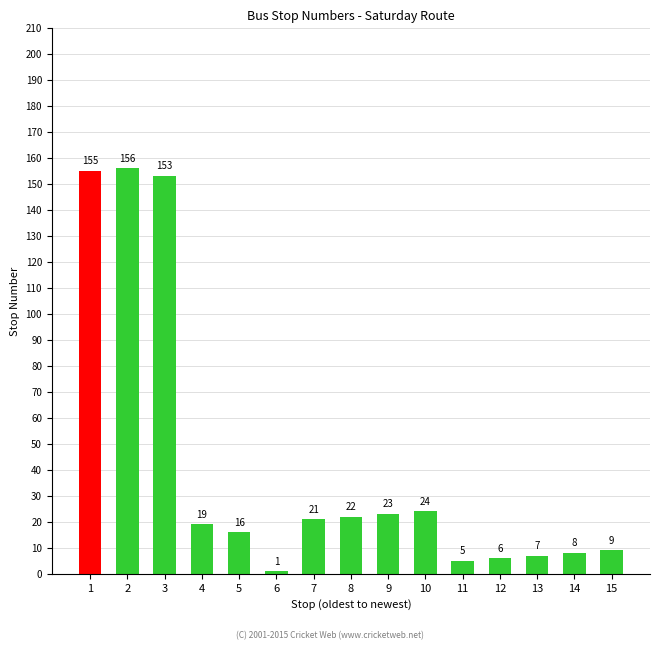

What is the average value?

42